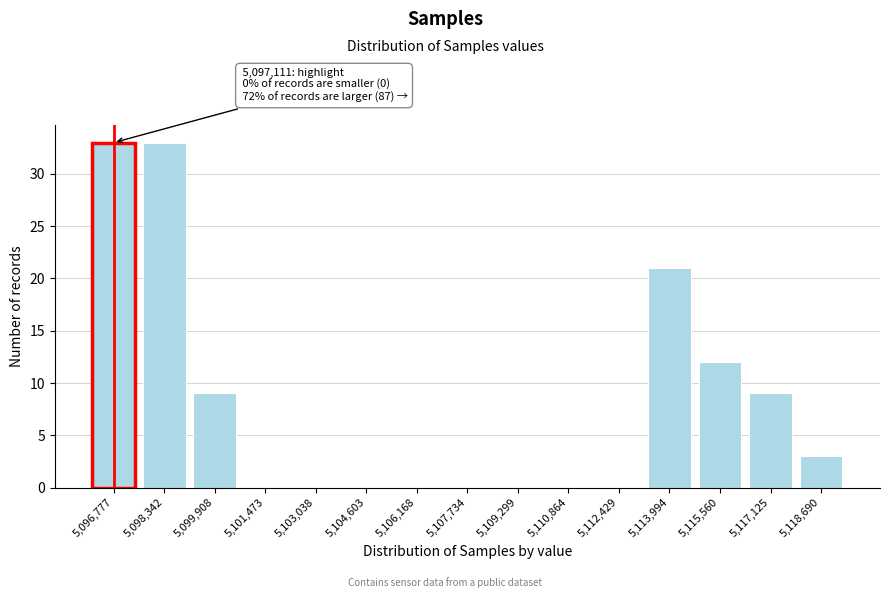

Reading right to left, what are all the values shown in this chart?

5,118,690=3	5,117,125=9	5,115,560=12	5,113,994=21	5,112,429=0	5,110,864=0	5,109,299=0	5,107,734=0	5,106,168=0	5,104,603=0	5,103,038=0	5,101,473=0	5,099,908=9	5,098,342=33	5,096,777=33